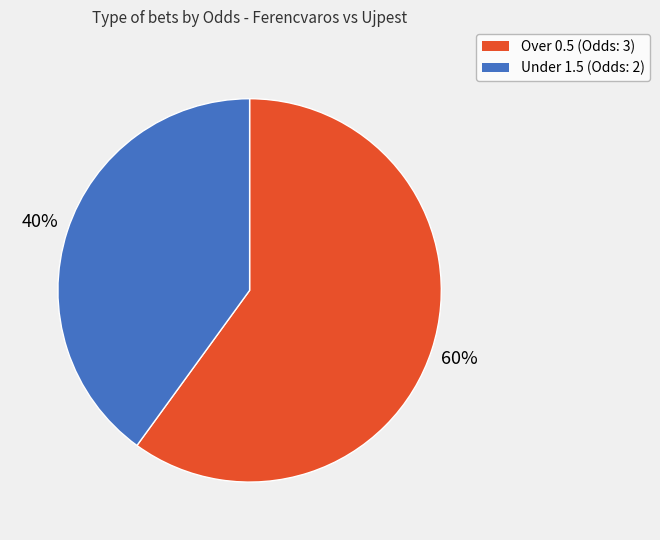

Does any single category account for the majority?

Yes